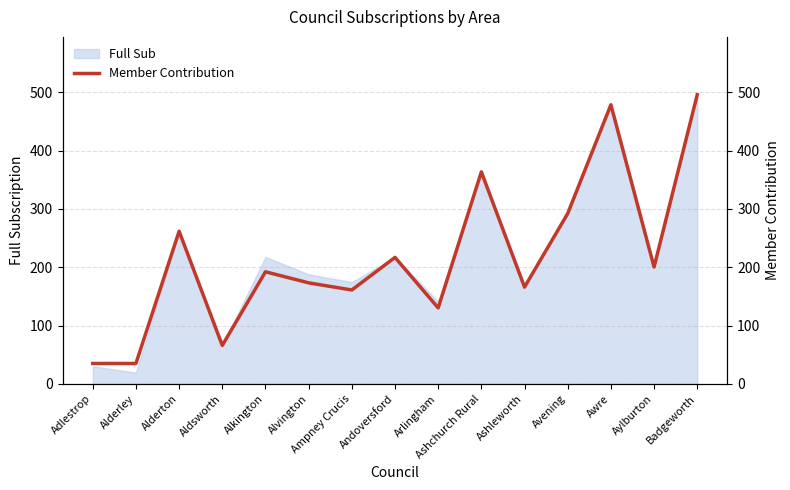

Read the Full Sub value at Awre.

478.5